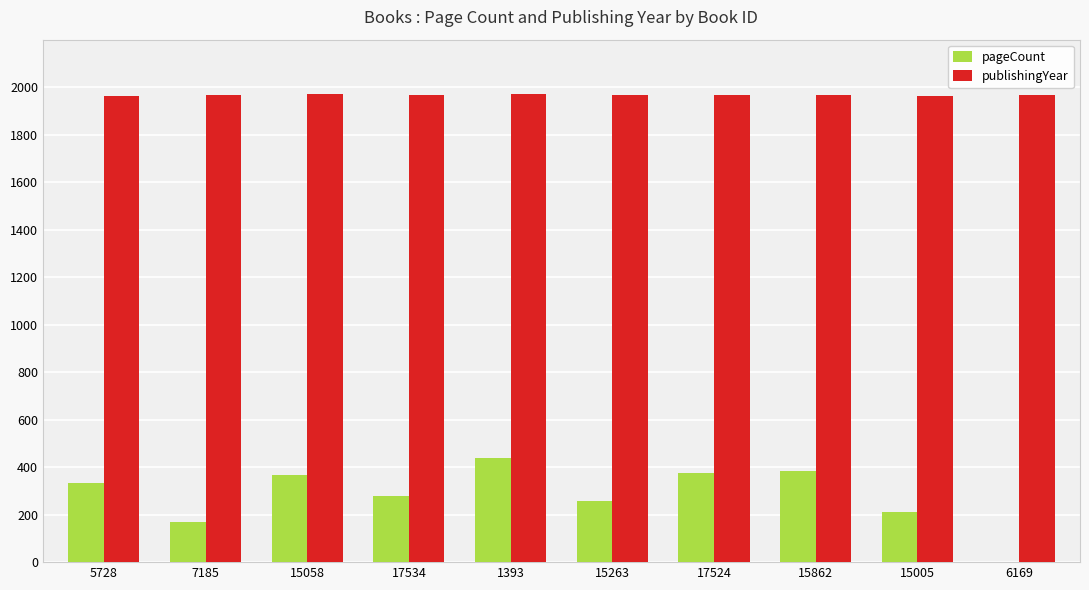

Are the bars grouped side by side (vs. stacked)?

Yes